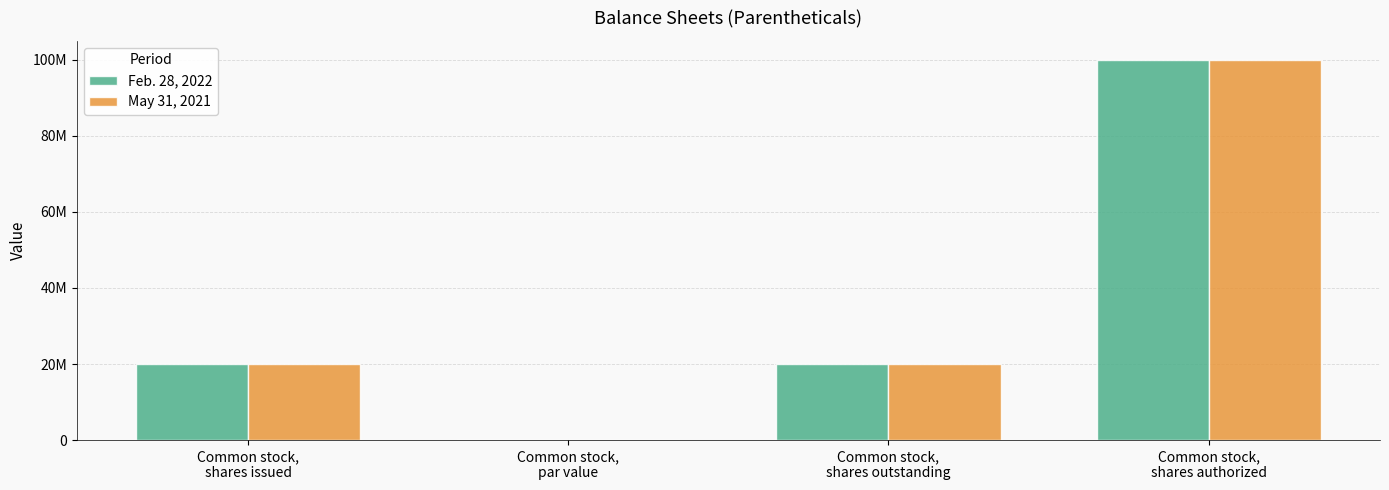

At how many categories does at least one series exceed 36119745?

1